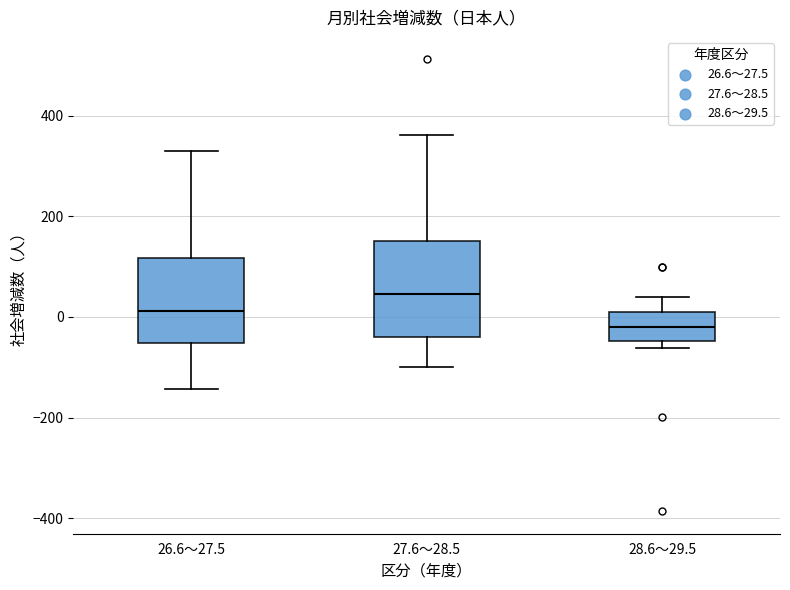

Where is the upper edge of the box for 27.6～28.5 on the y-axis? The values are not printed on the chart, so give them approximately, as read against the axis.

160